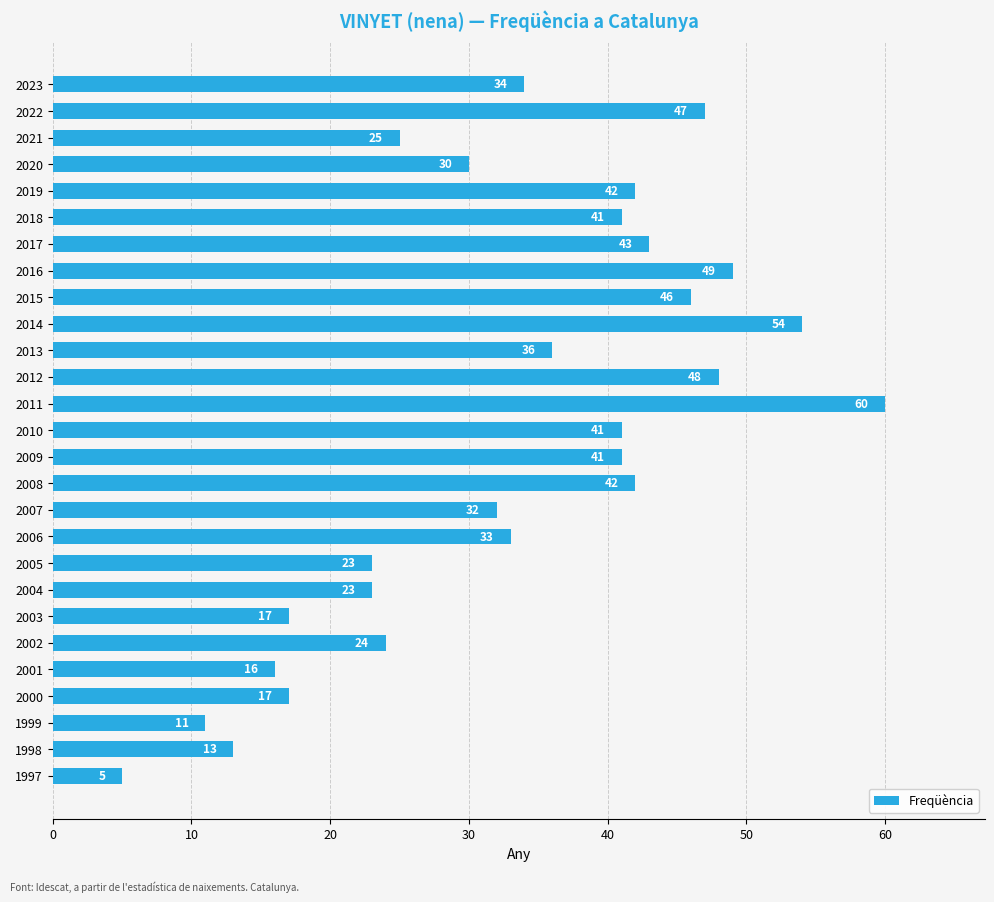

What is the value of the 19th bar from the top?

23